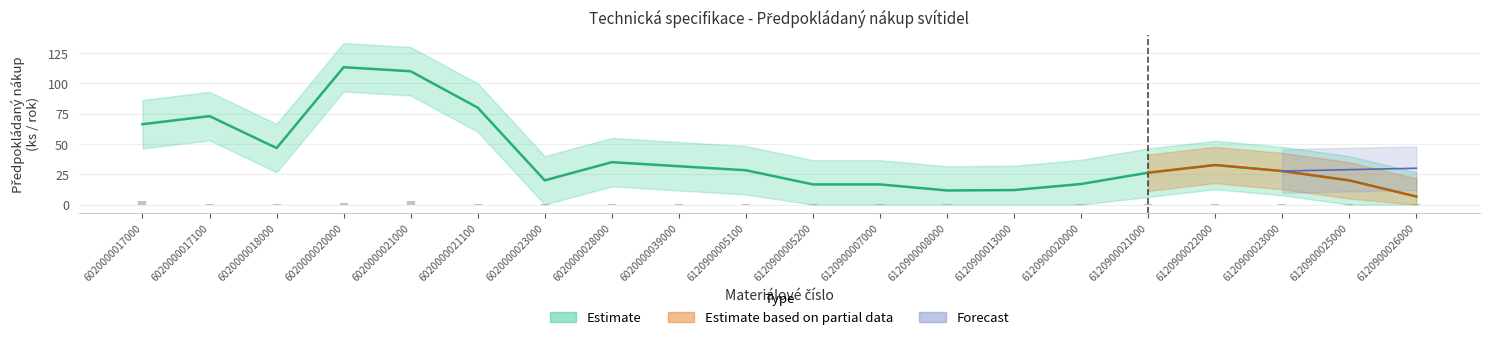

Which has a higher value, 6020000017100 or 6120900025000?

6020000017100